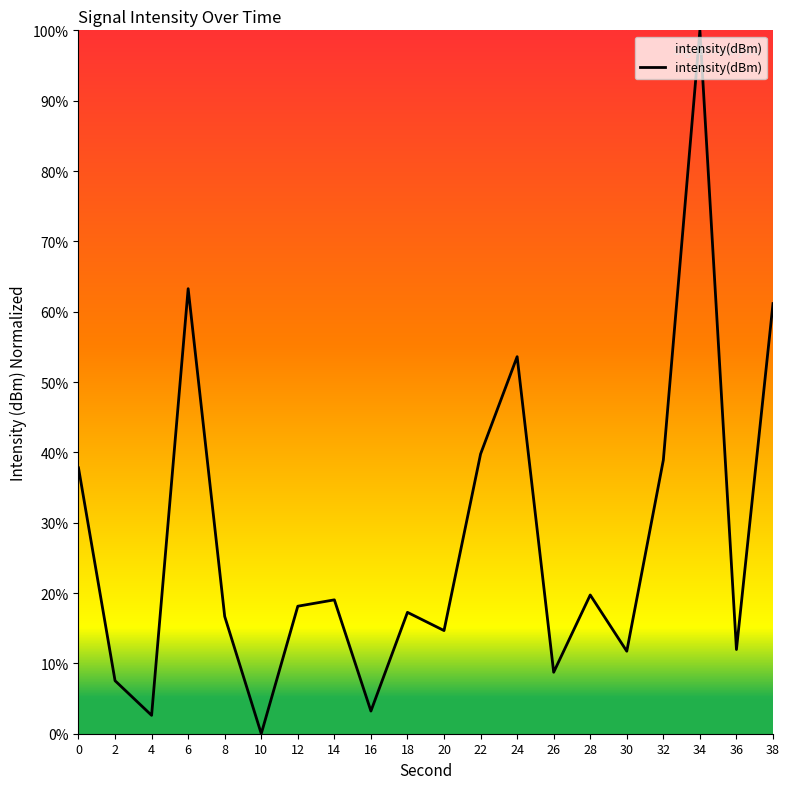

At which category does the data reach its first local peak?

6